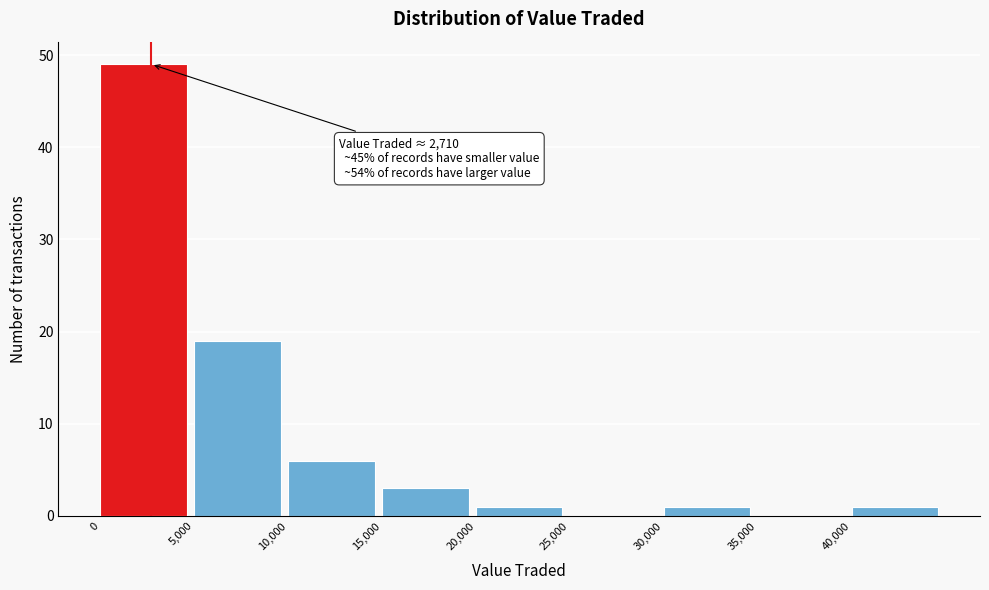

Over which range of the x-axis is the bar tallest?

0 to 5000